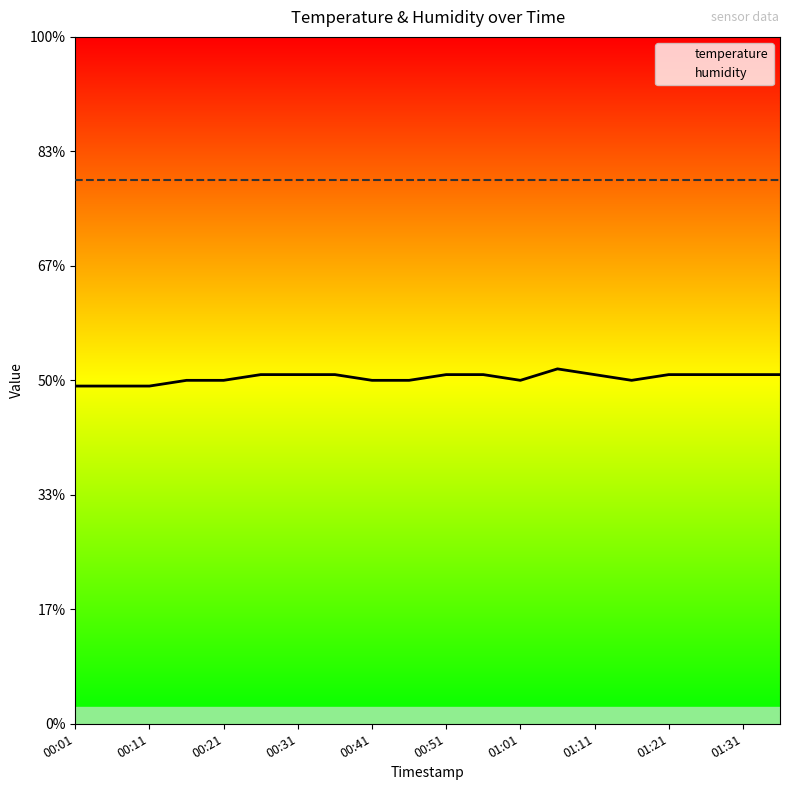

True or false: humidity has more than 2 interior local peaks.

False